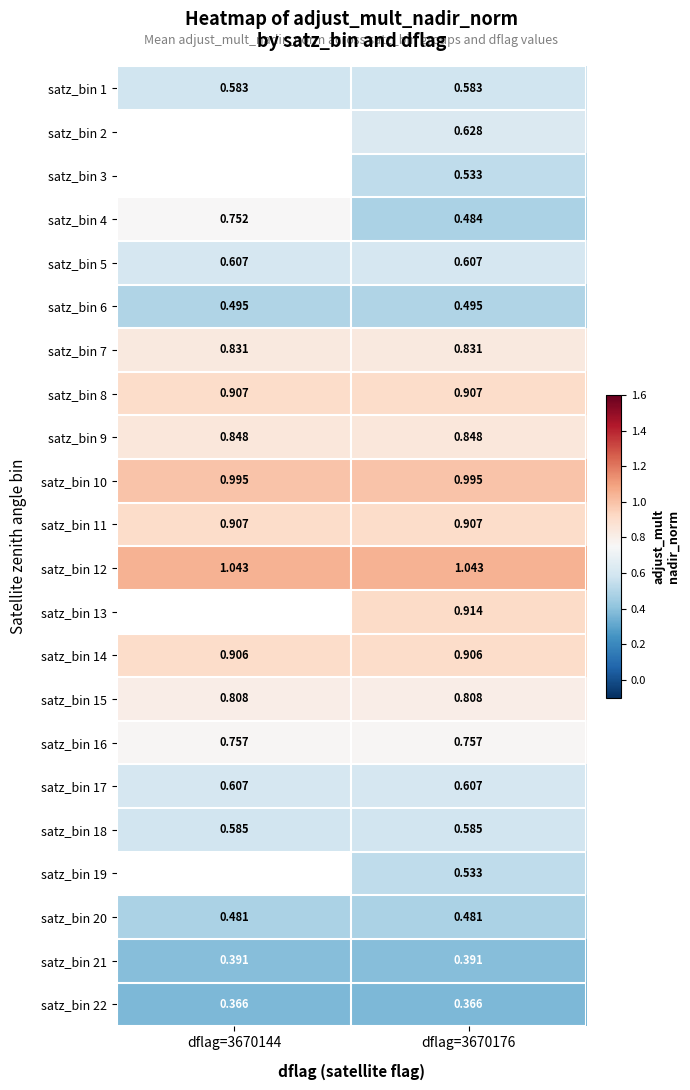

At how many categories does at least one series exceed 0?

2